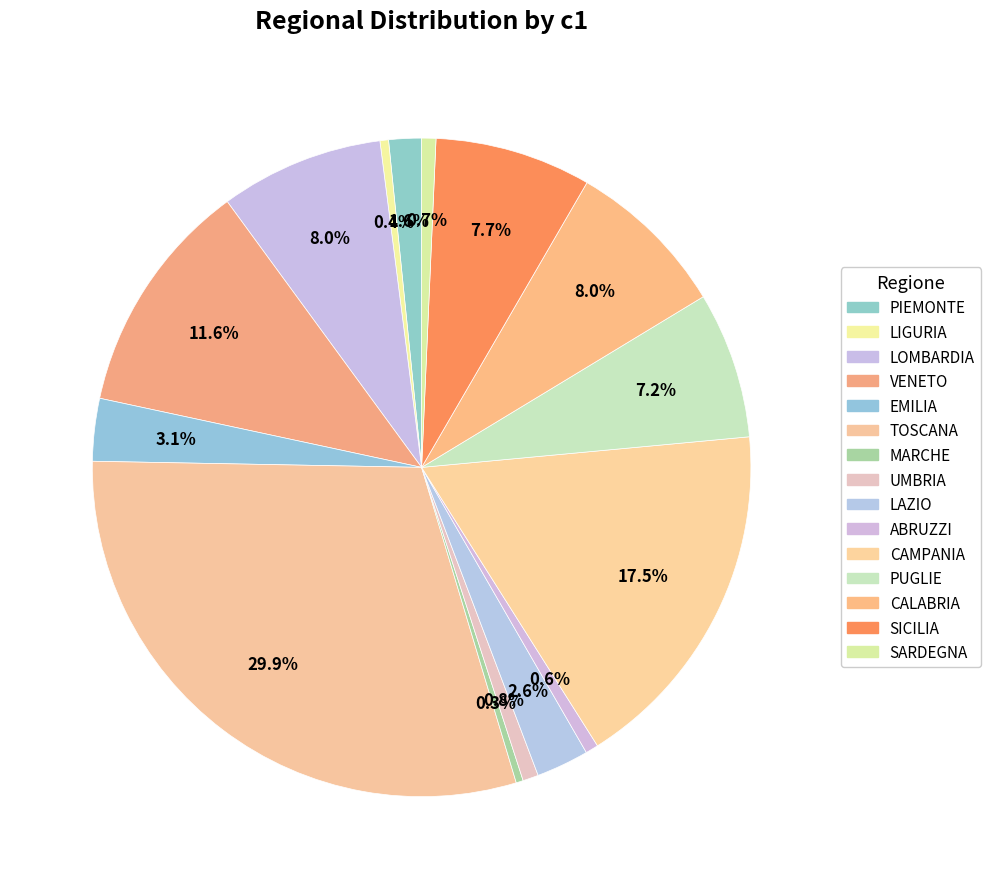

What is the total percentage of CALABRIA and MARCHE?

8.3%